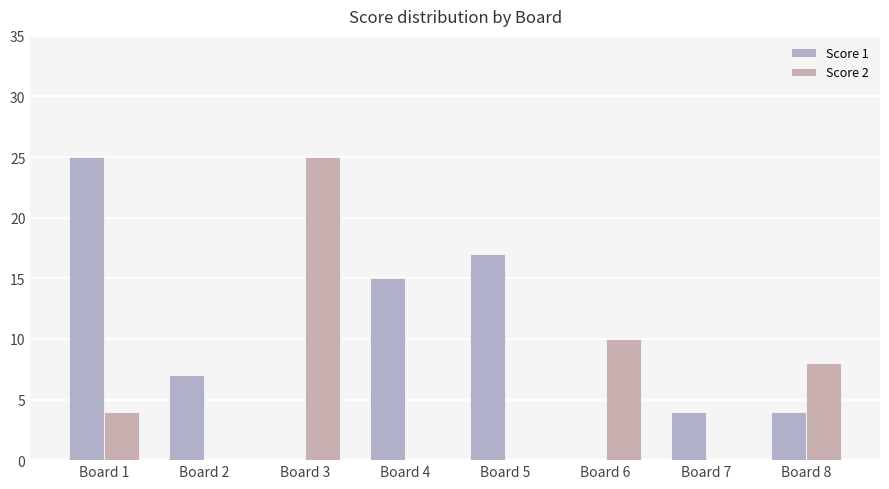

What is the highest value of the Score 2 series?

25